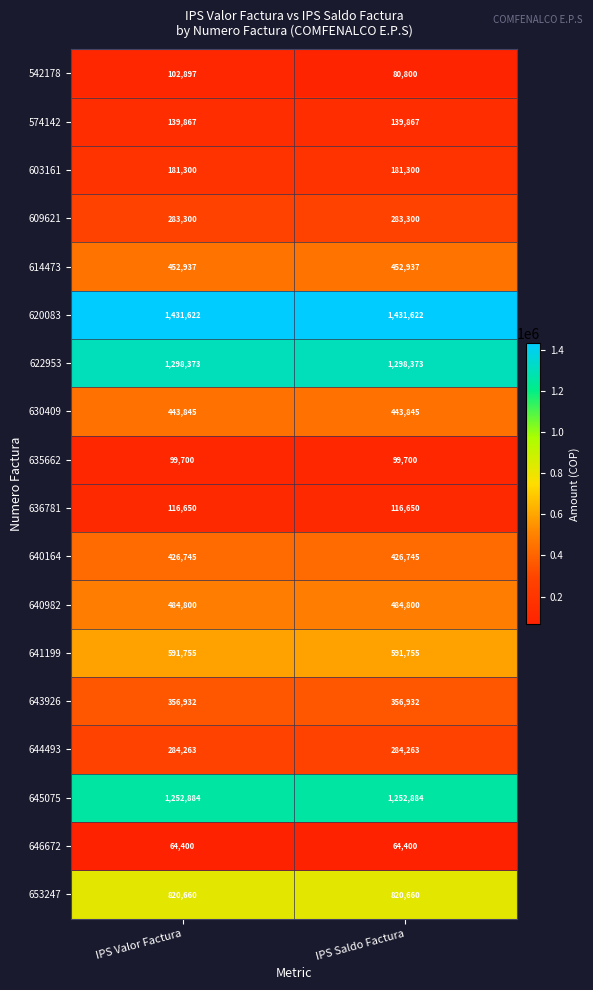

What is the total value across all series at IPS Valor Factura?

8832930